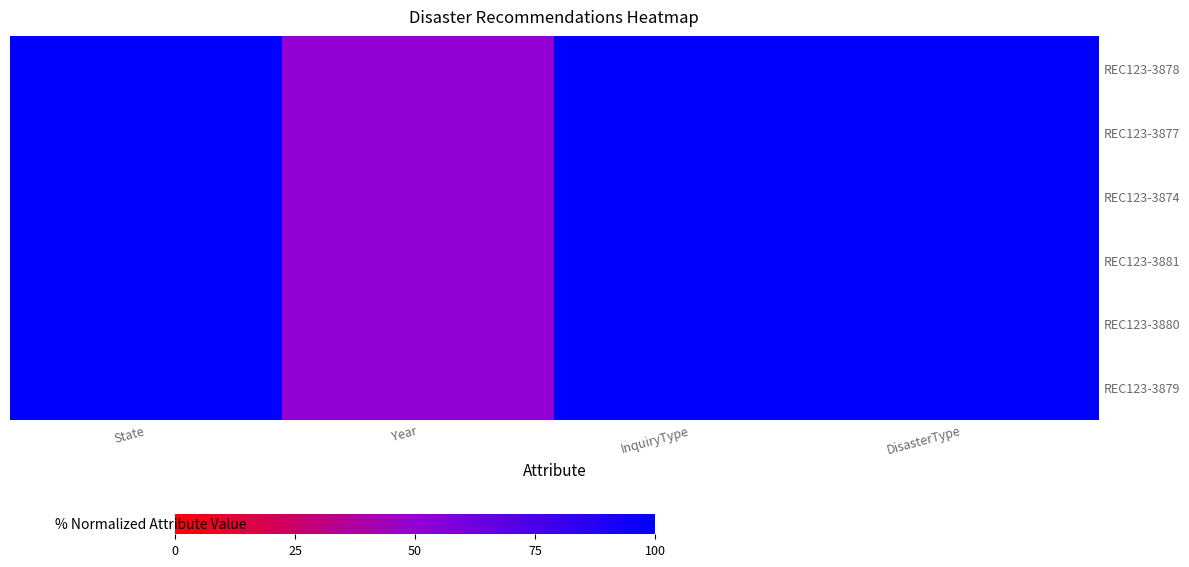

How many categories are shown in the chart?

4